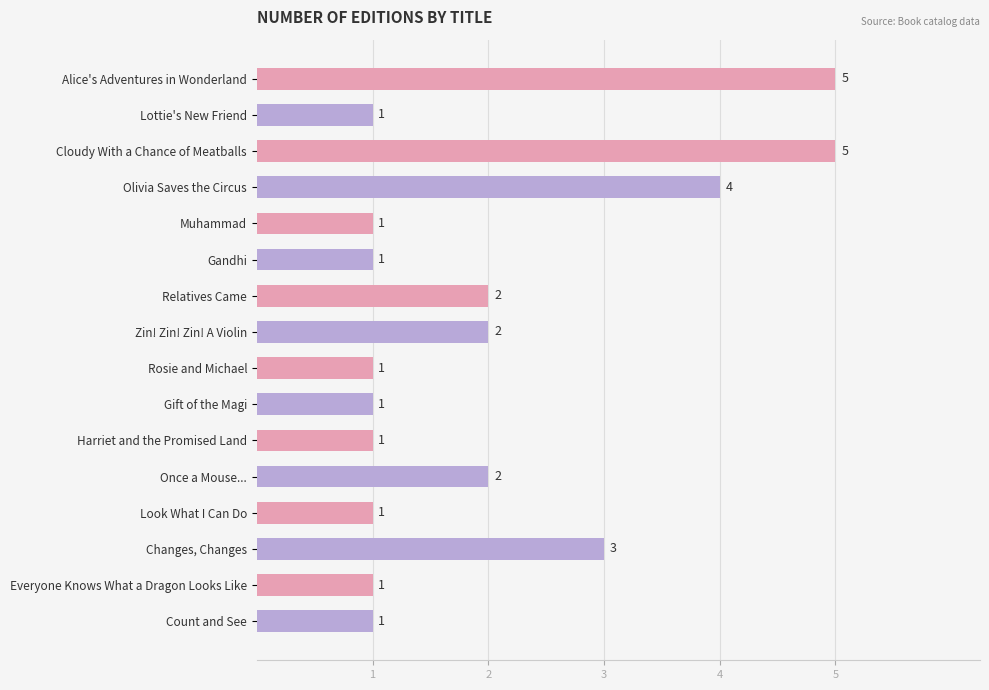

How many values are between 1 and 3?

13